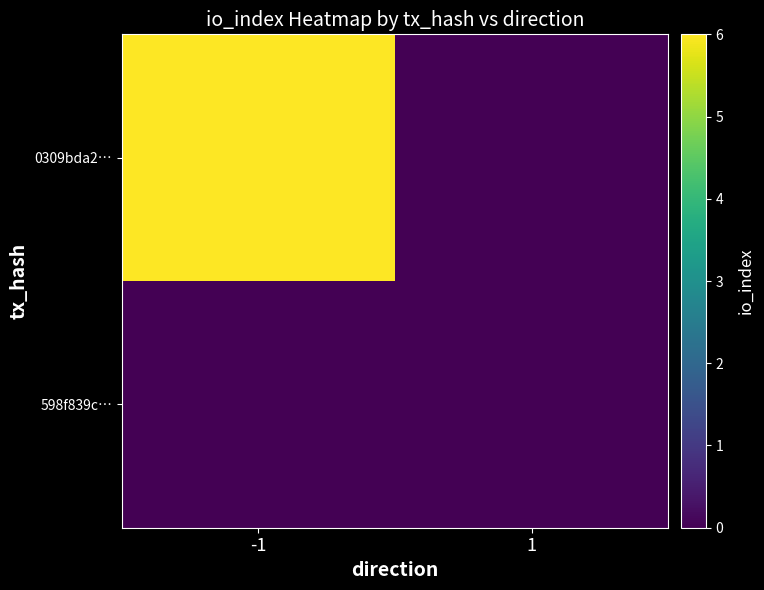

At how many categories does at least one series exceed 3?

1